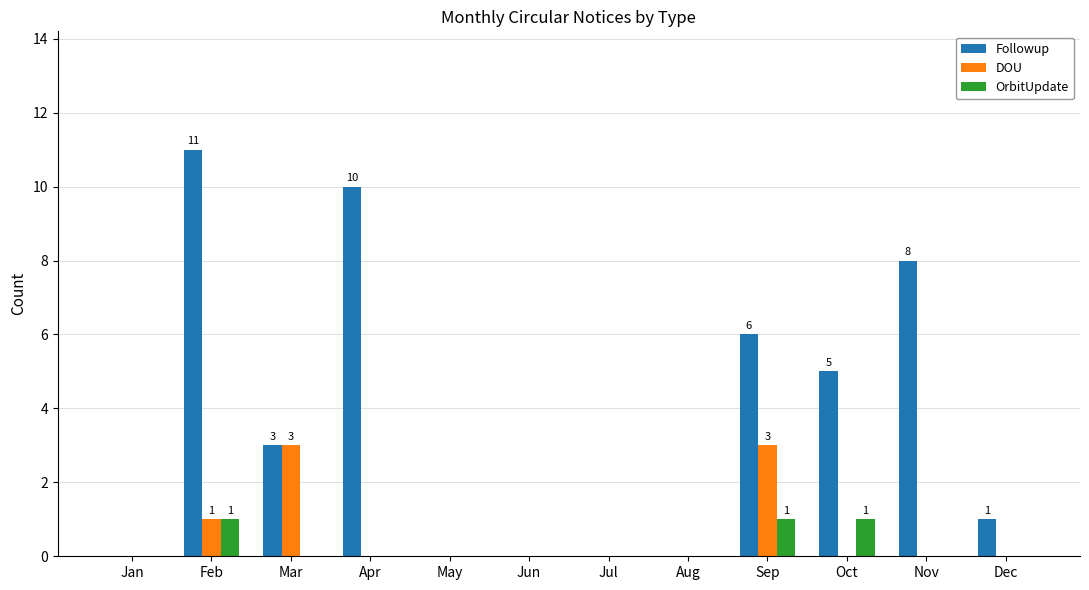

Which series changed the most between Apr and Jun?

Followup